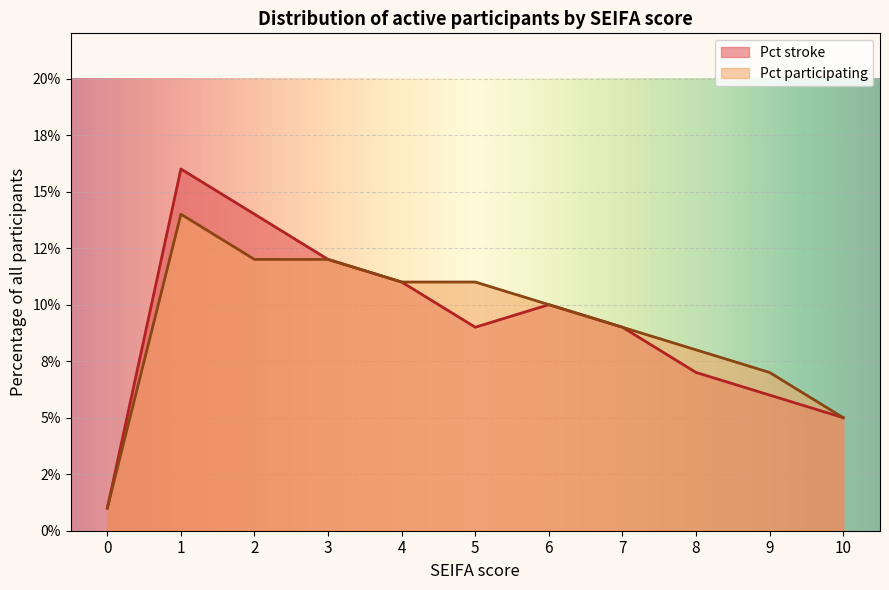

What are all the series names shown in the legend?

Pct stroke, Pct participating